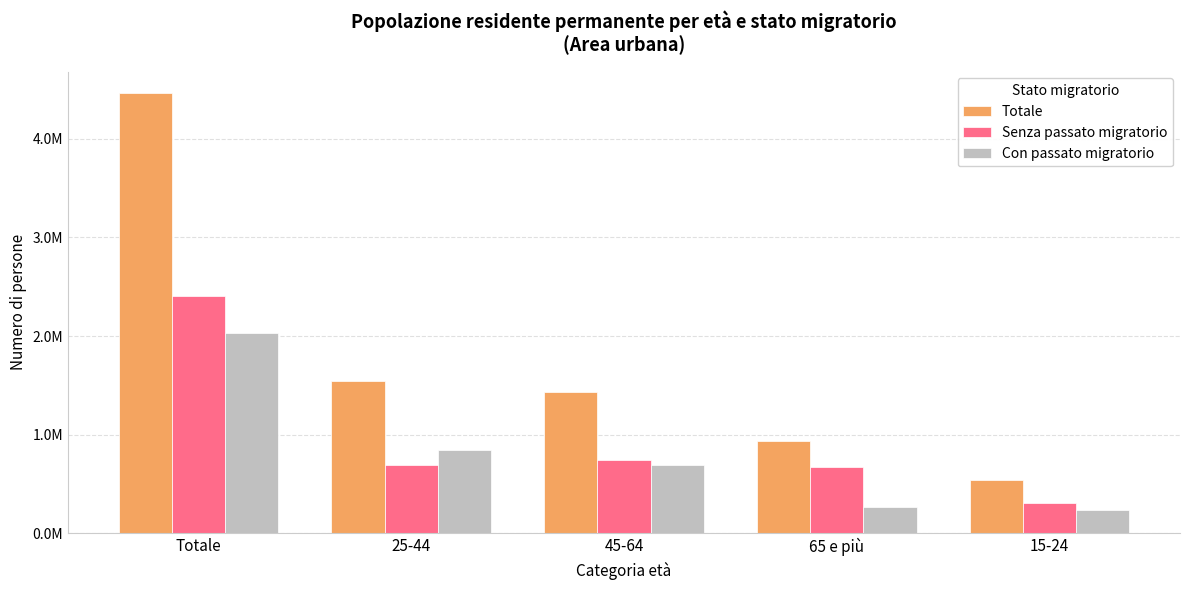

What are all the series names shown in the legend?

Totale, Senza passato migratorio, Con passato migratorio